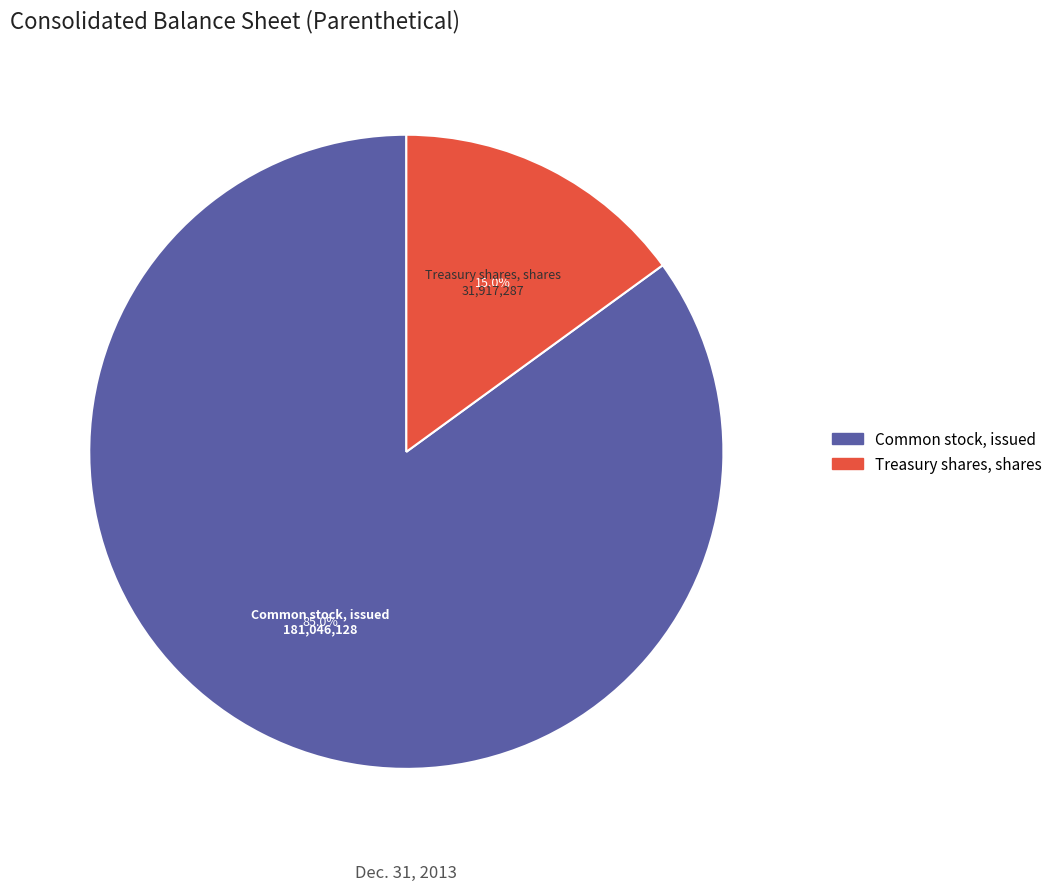

Which has a higher value, Common stock, issued or Treasury shares, shares?

Common stock, issued